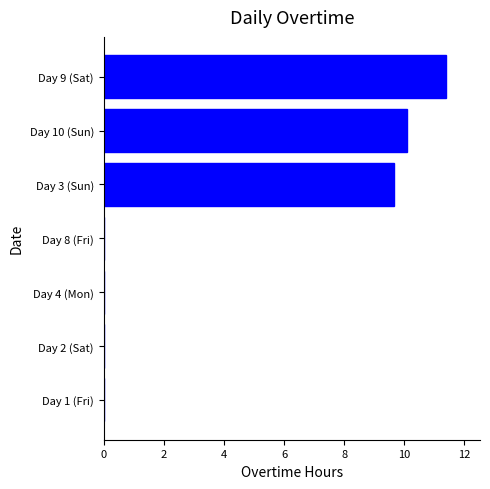

Which label corresponds to the largest value in the chart?

Day 9 (Sat)